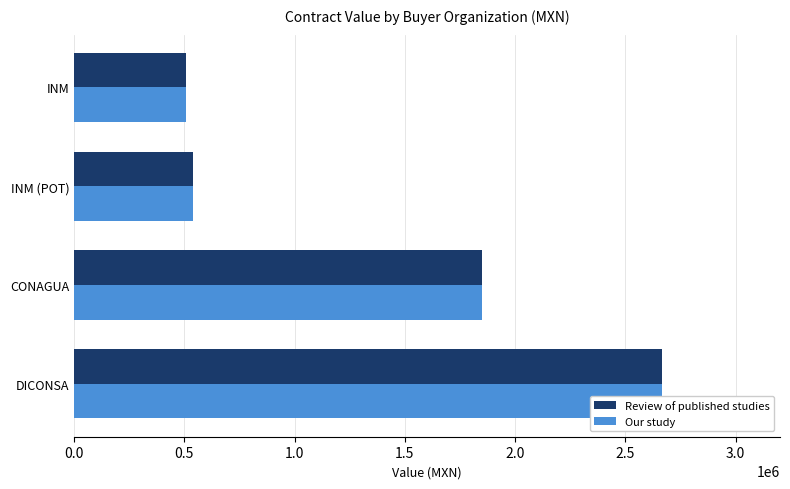

What is the value of the Review of published studies bar at the 4th from the left?

508448.3